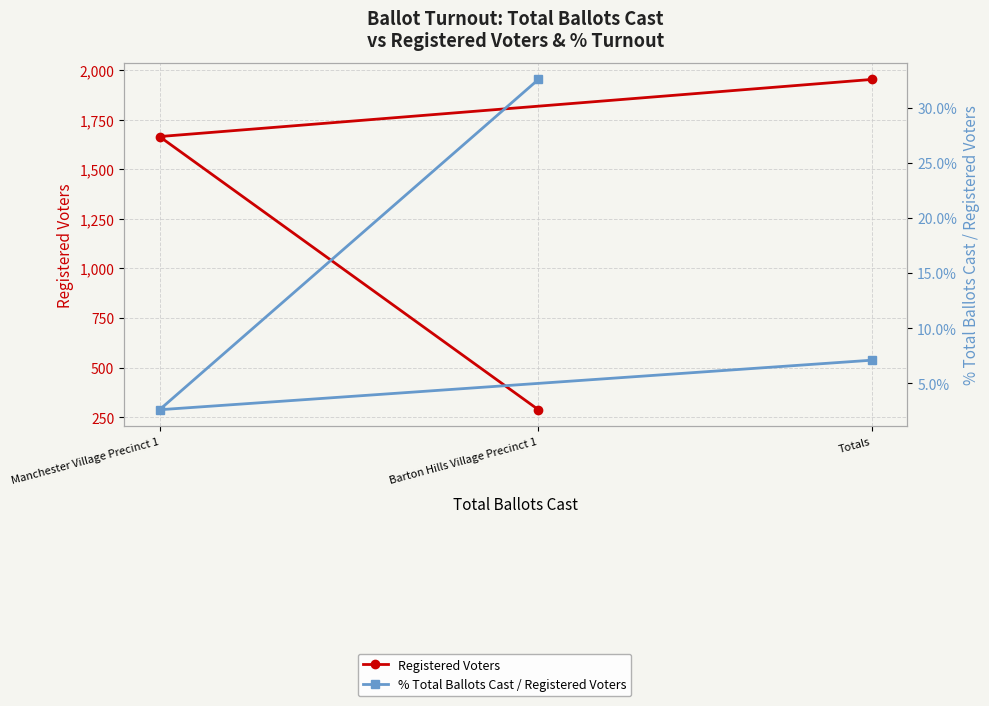

How many data points in % Total Ballots Cast / Registered Voters are less than 7?

1